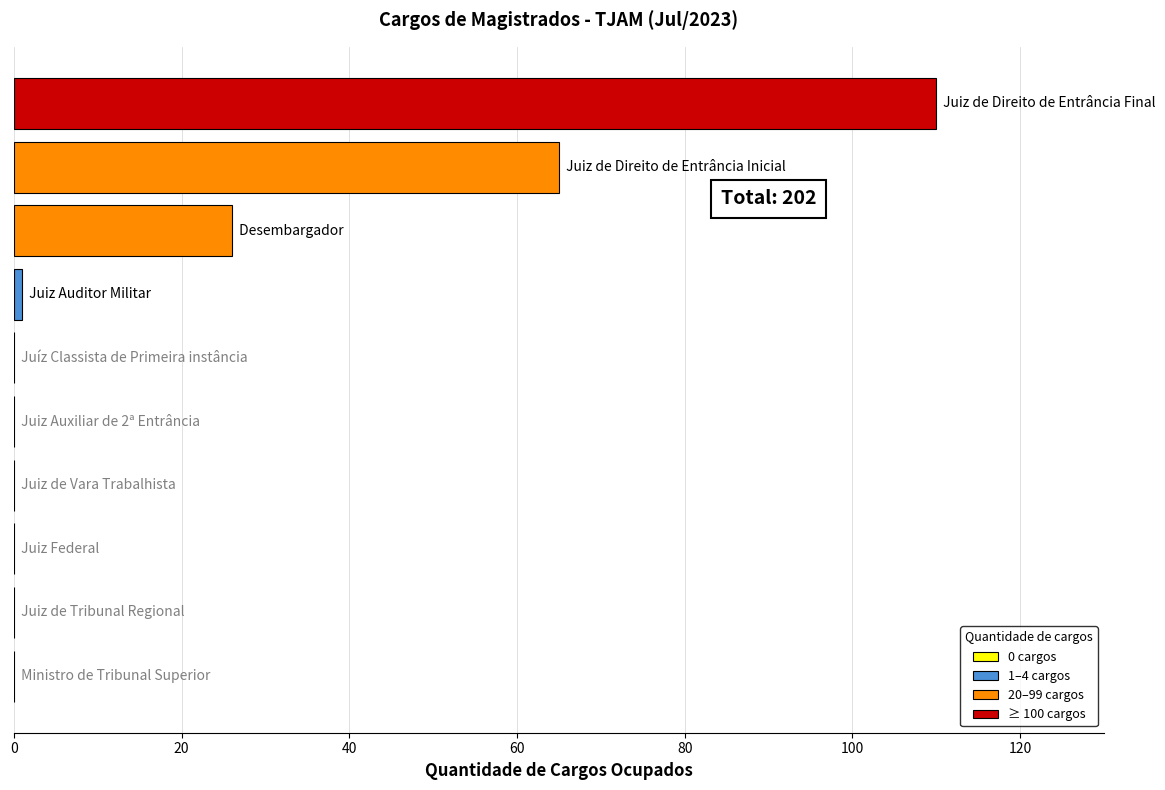

What is the sum of all values?

202